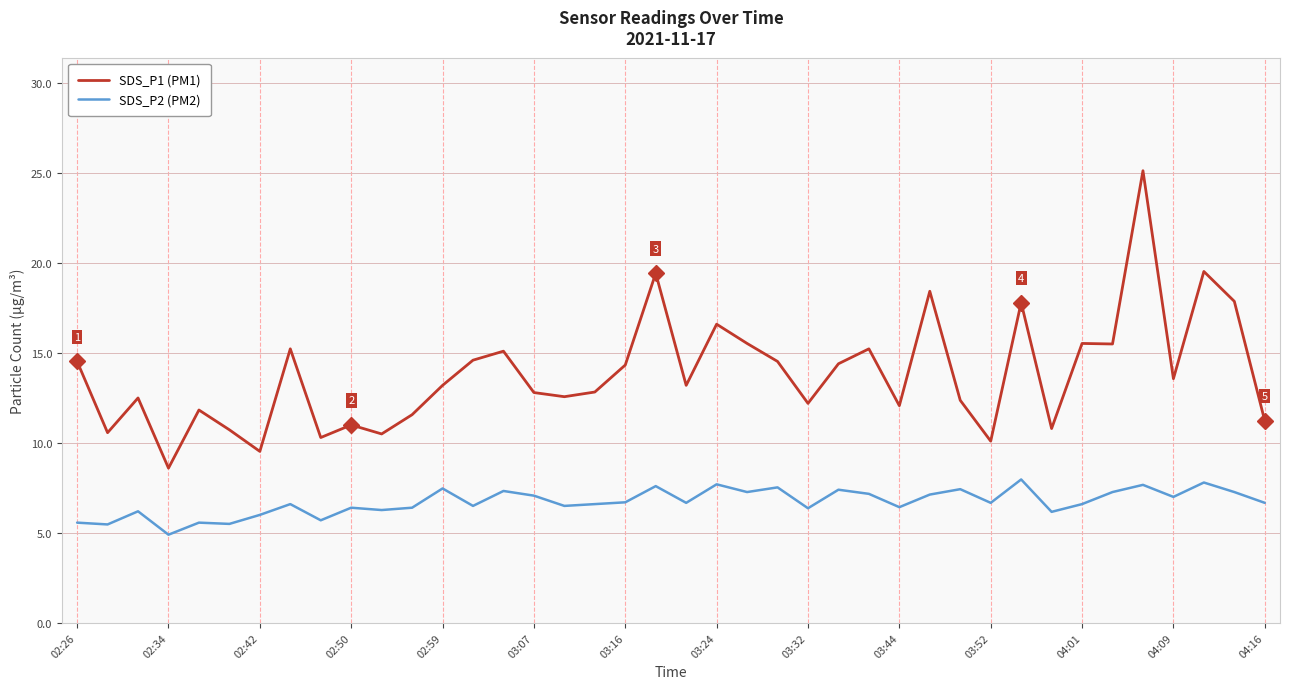

Rank the series by their average value, from lowest to highest.

SDS_P2 (PM2), SDS_P1 (PM1)